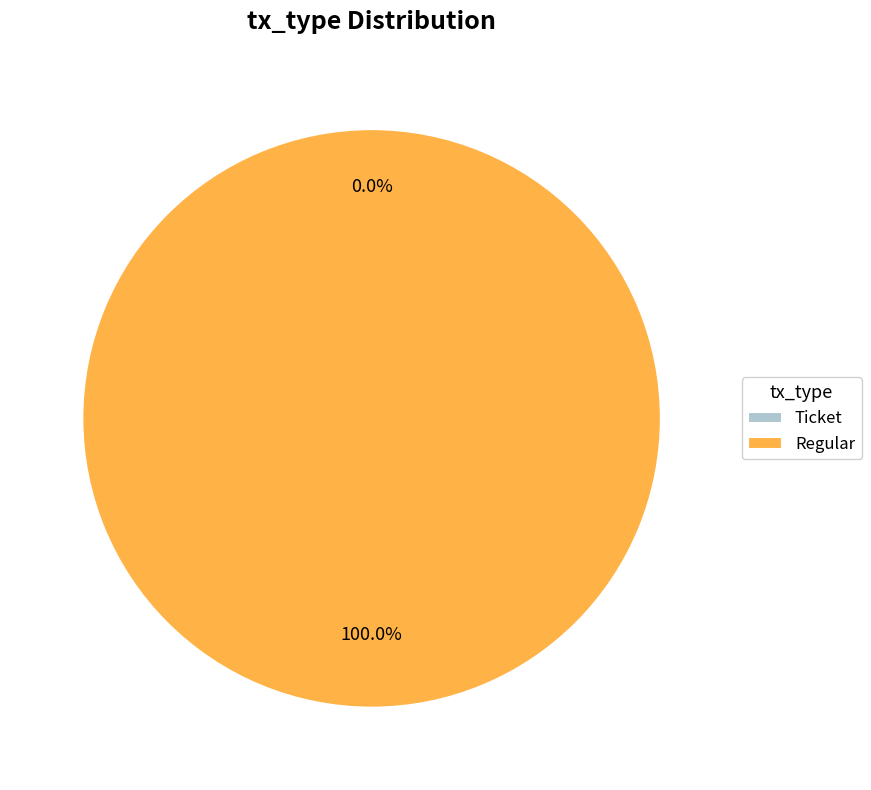

Between Ticket (io_index=0) and Regular (io_index=81), which is larger?

Regular (io_index=81)